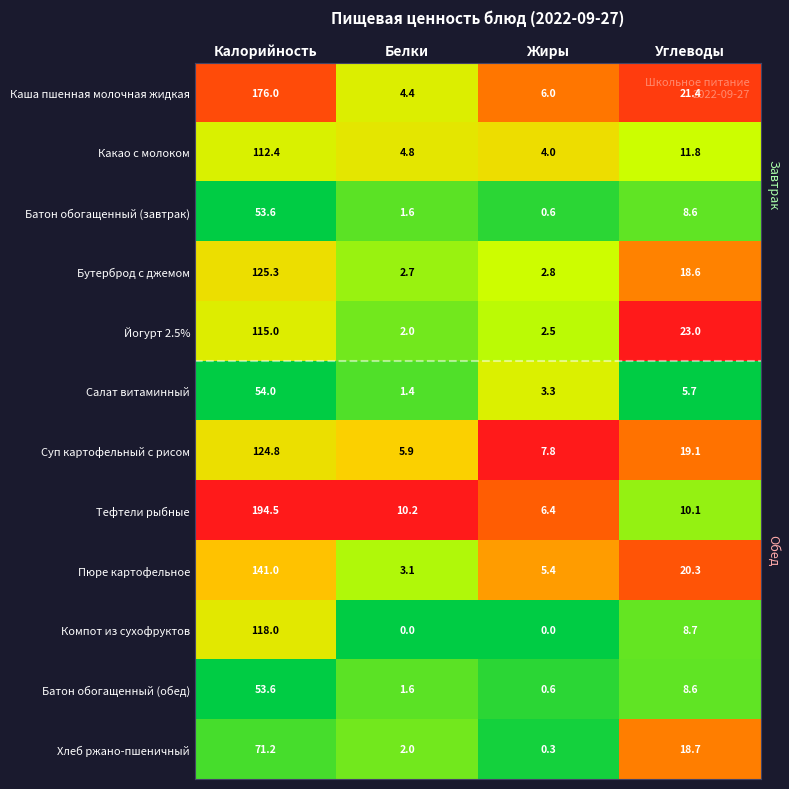

Which category has the highest value across all series?

Калорийность